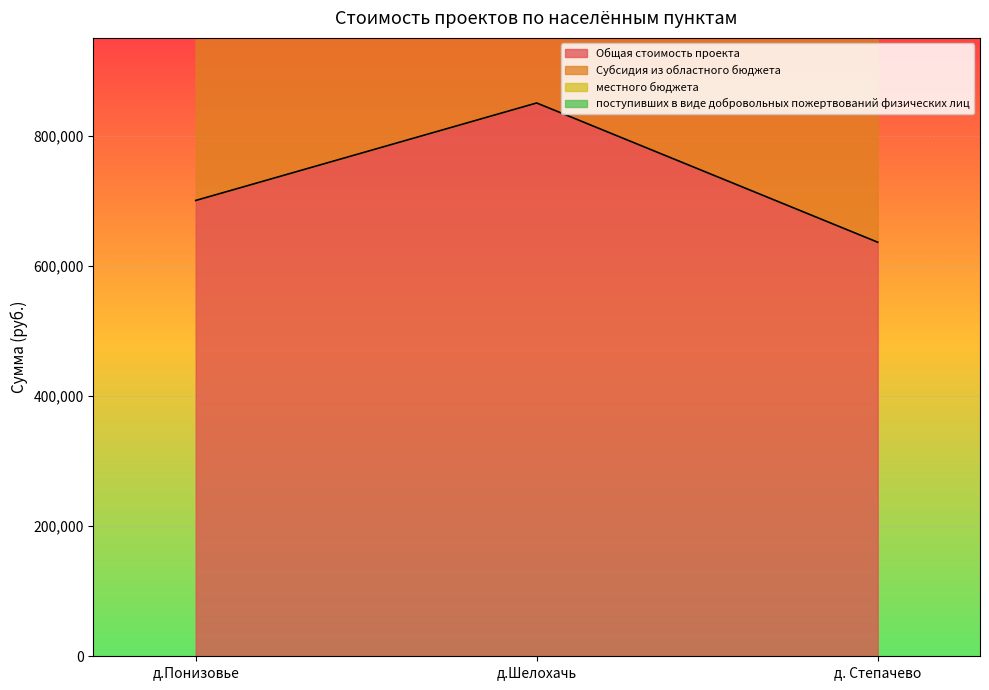

What is the average value of the Субсидия из областного бюджета series?

1238924.9